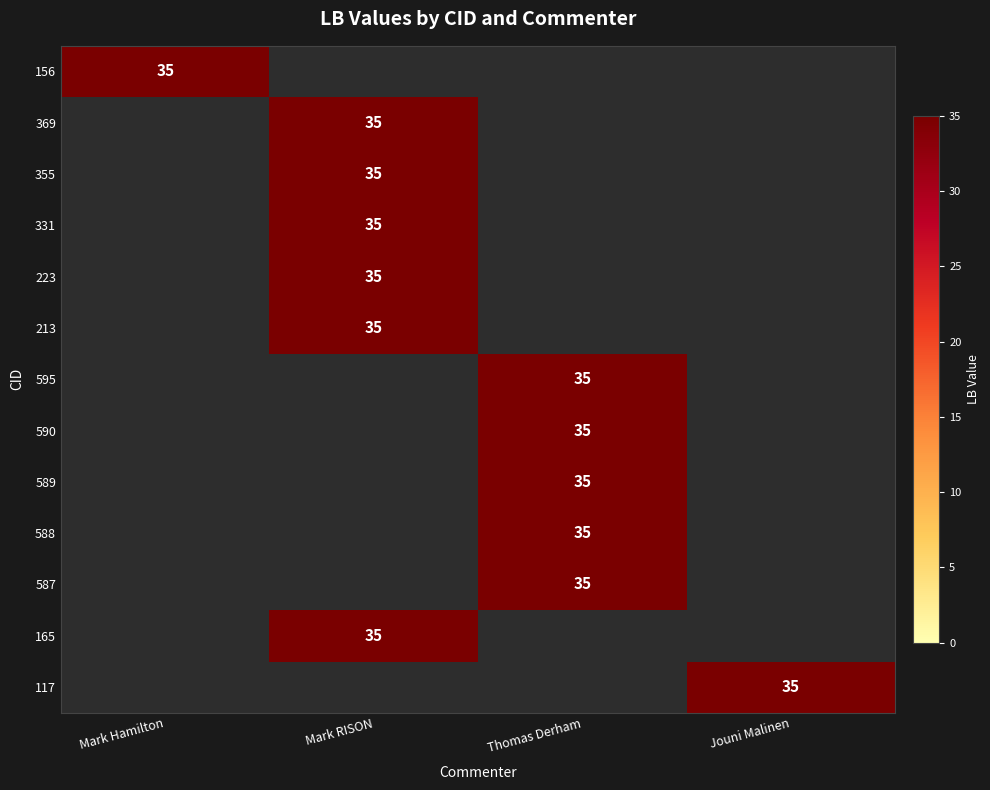

Is it true that 355 equals 60 at Mark RISON?

False